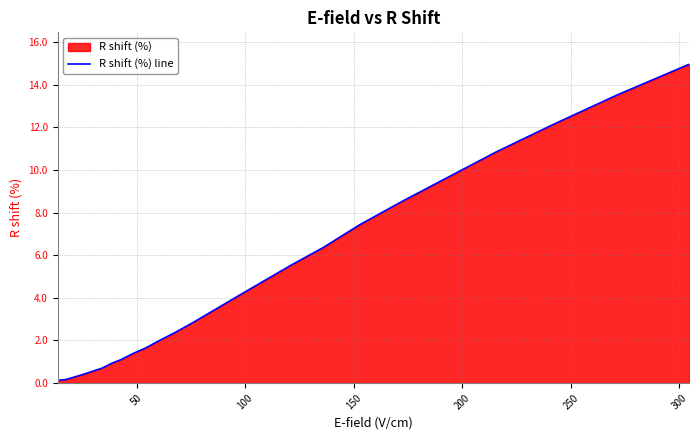

Does the chart have visible grid lines?

Yes